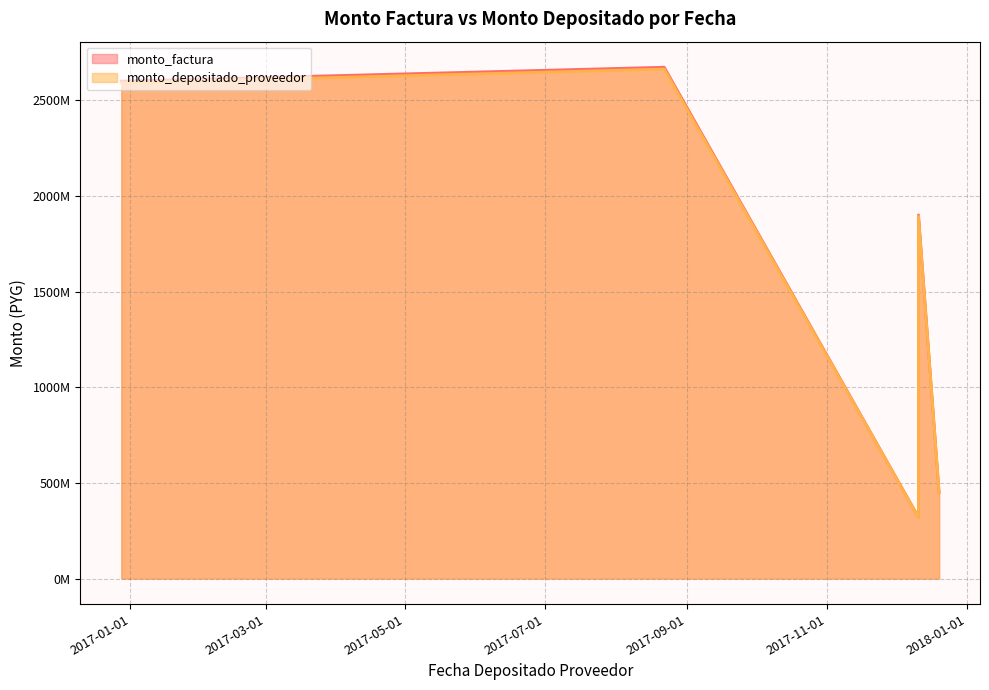

True or false: monto_factura has more than 2 points higher than both neighbors.

False